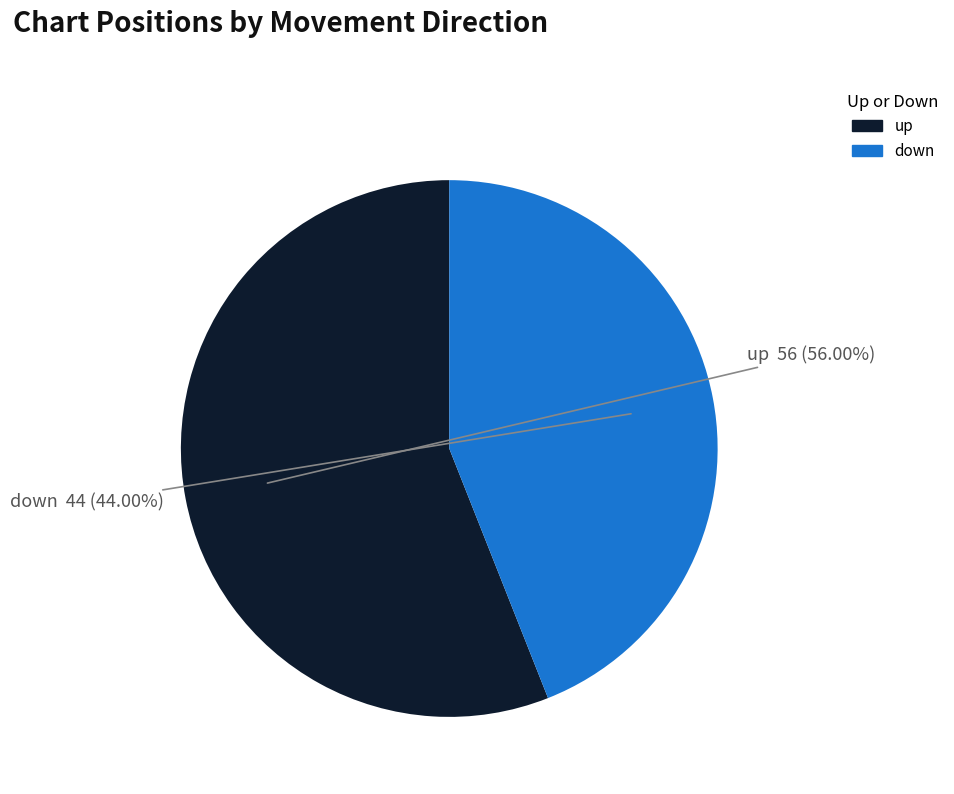

Between up and down, which is larger?

up